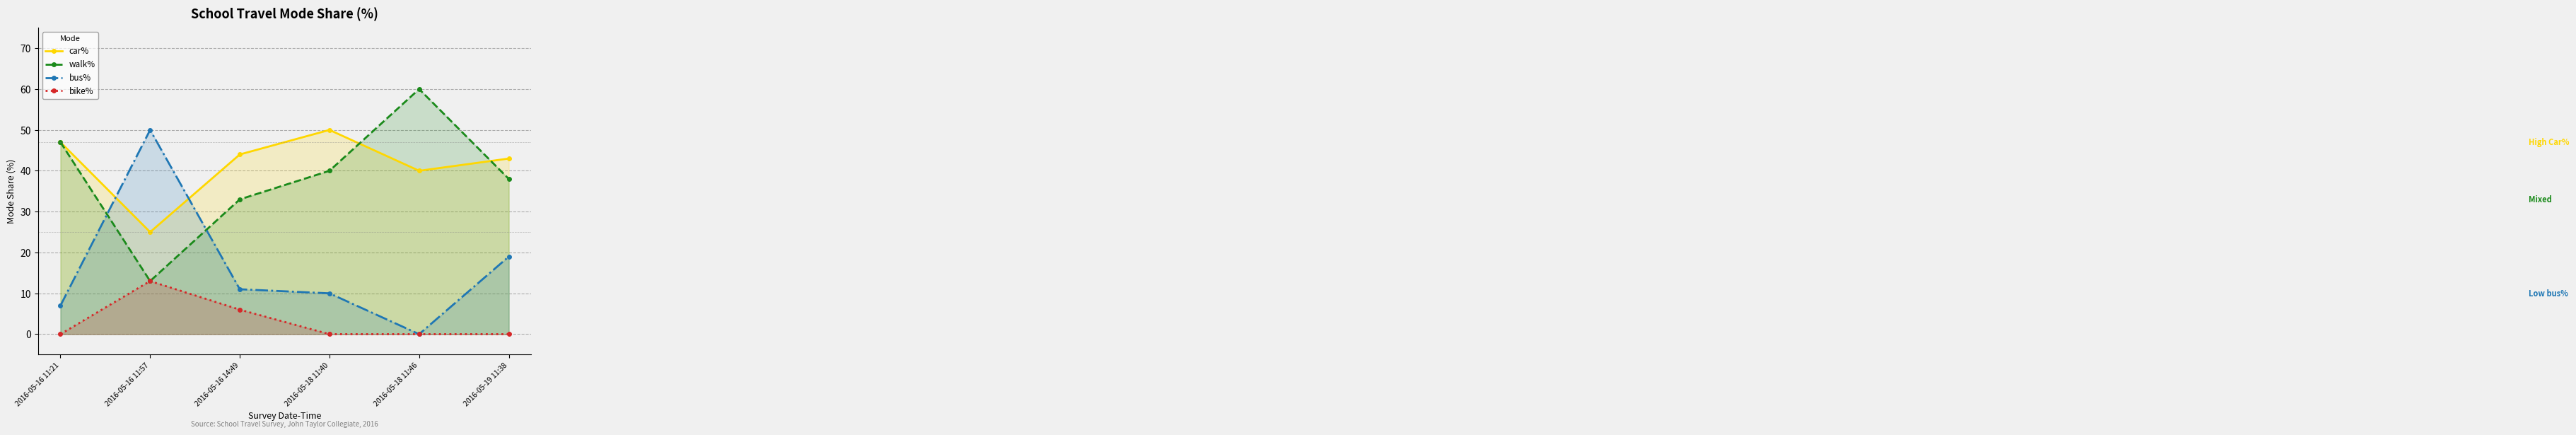

List the series in order of their peak value, highest first.

walk%, car%, bus%, bike%